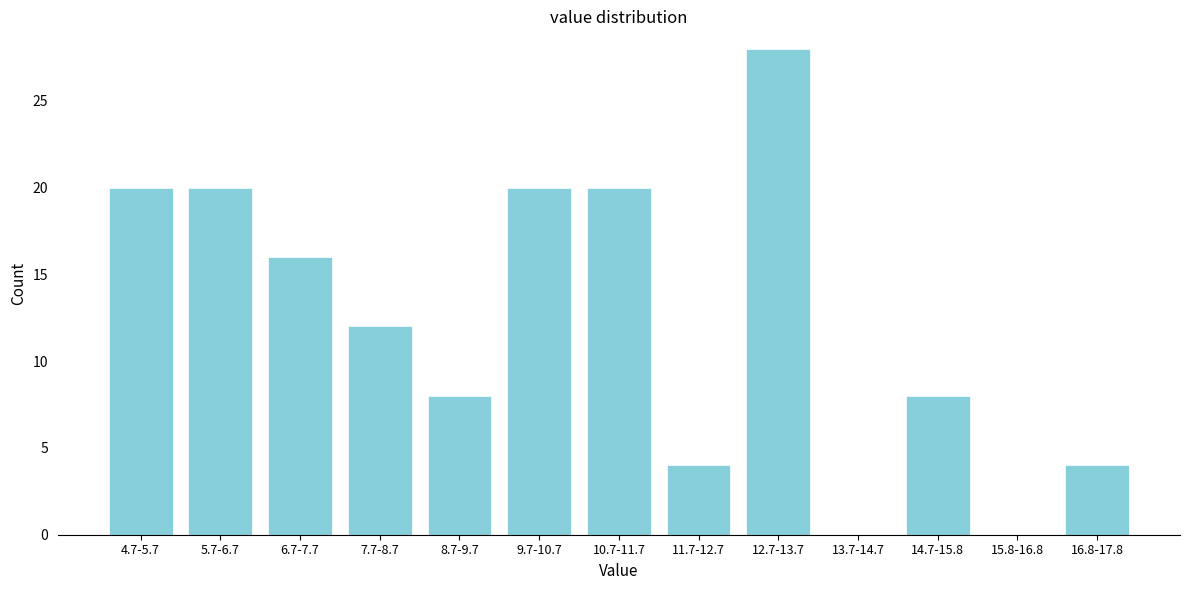

Reading right to left, what are all the values shown in this chart?

16.8-17.8=4	15.8-16.8=0	14.7-15.8=8	13.7-14.7=0	12.7-13.7=28	11.7-12.7=4	10.7-11.7=20	9.7-10.7=20	8.7-9.7=8	7.7-8.7=12	6.7-7.7=16	5.7-6.7=20	4.7-5.7=20